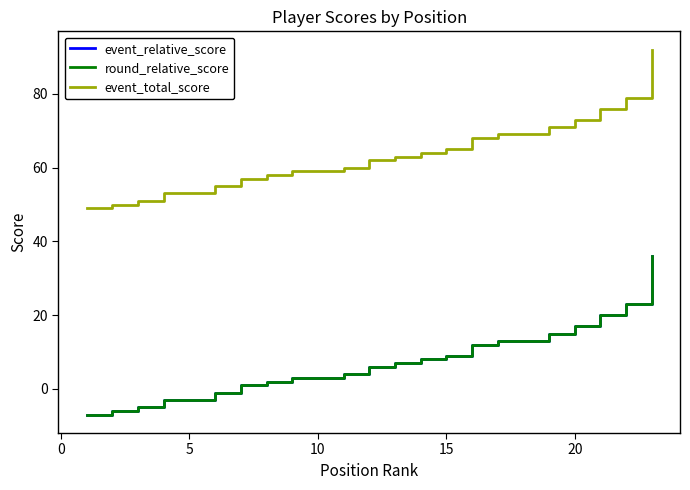

Does the chart have visible grid lines?

No